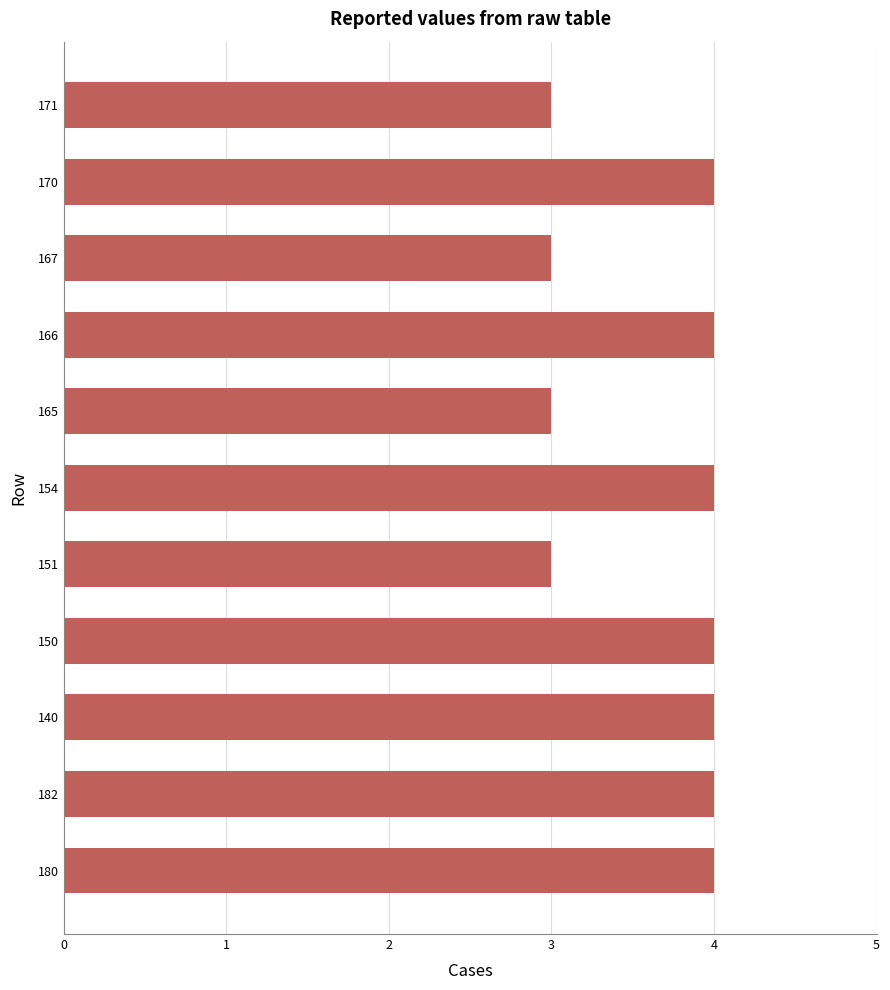

Which has a higher value, 171 or 182?

182